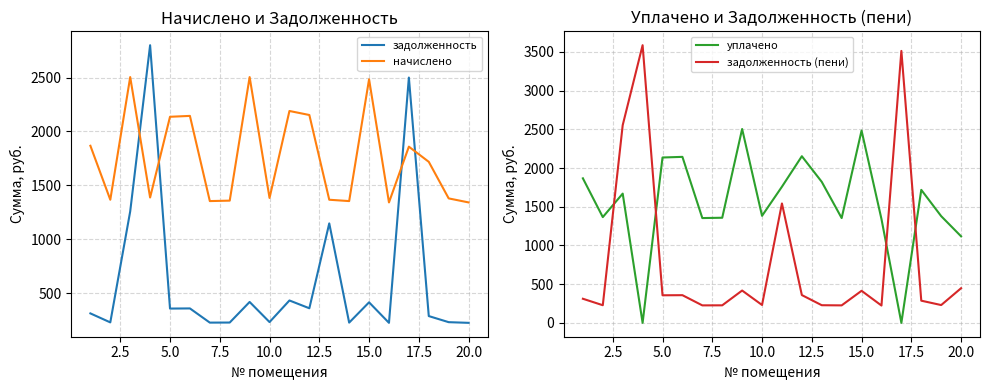

What is the maximum value for уплачено?

2504.7